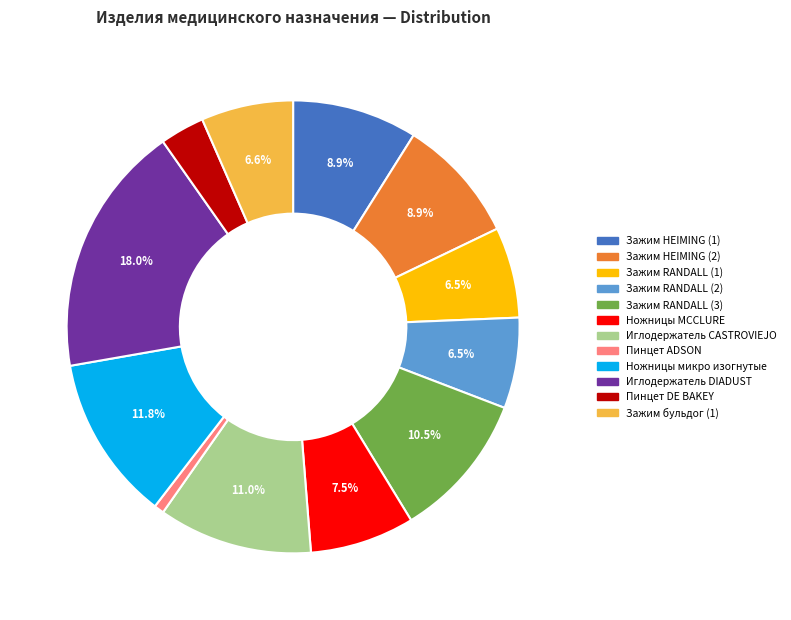

To the nearest percent, what is the difference between the Ножницы микро изогнутые and Зажим HEIMING (2) slice percentages?

3%